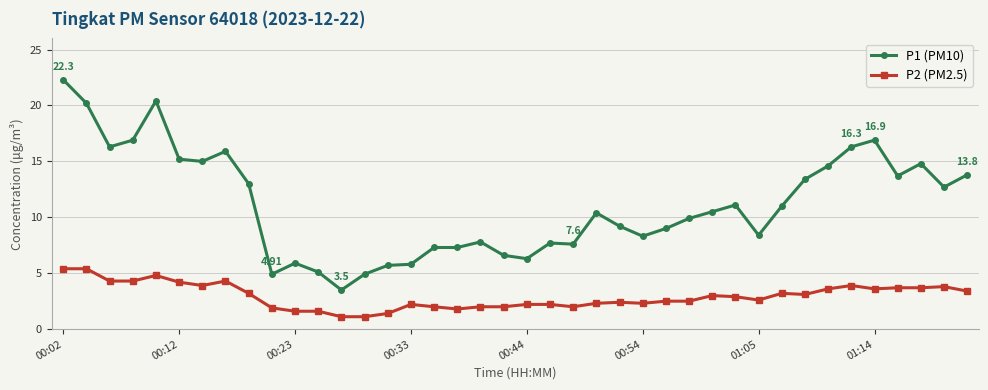

List the series in order of their peak value, lowest first.

P2 (PM2.5), P1 (PM10)